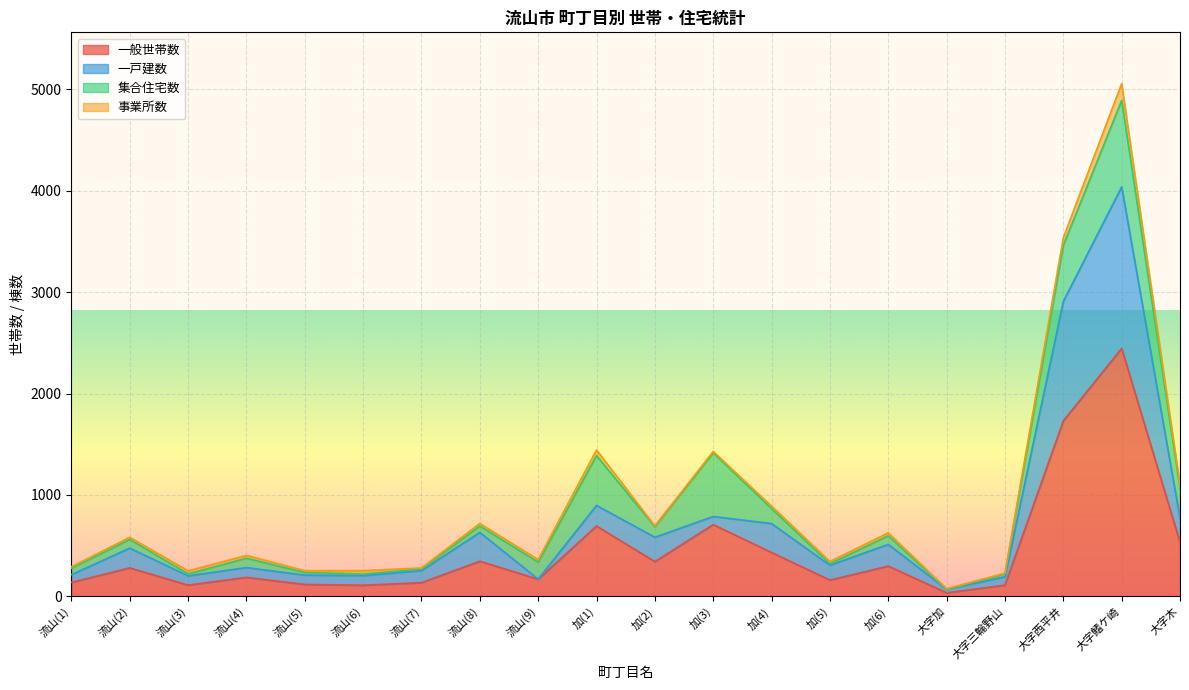

How many categories are shown in the chart?

20